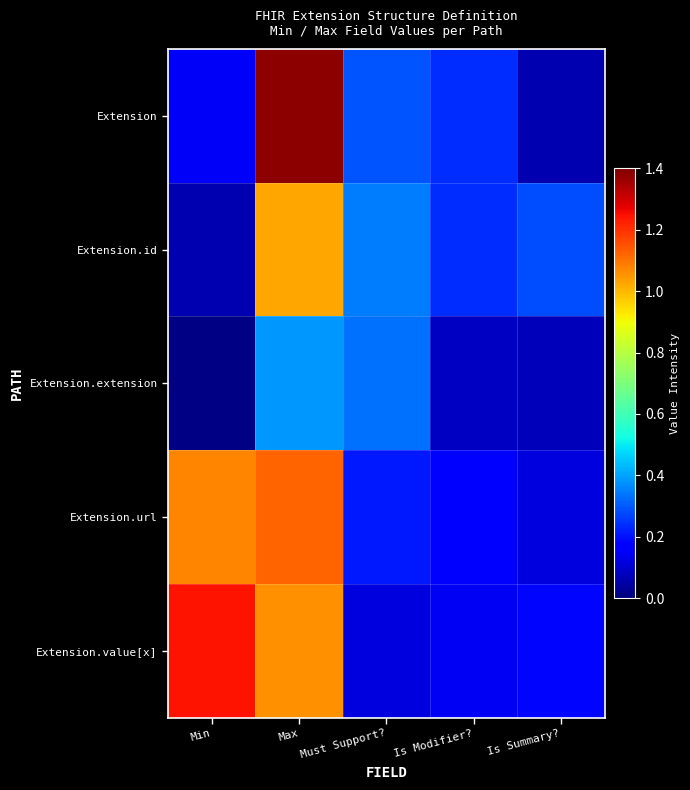

Which label corresponds to the largest value in the chart?

Max